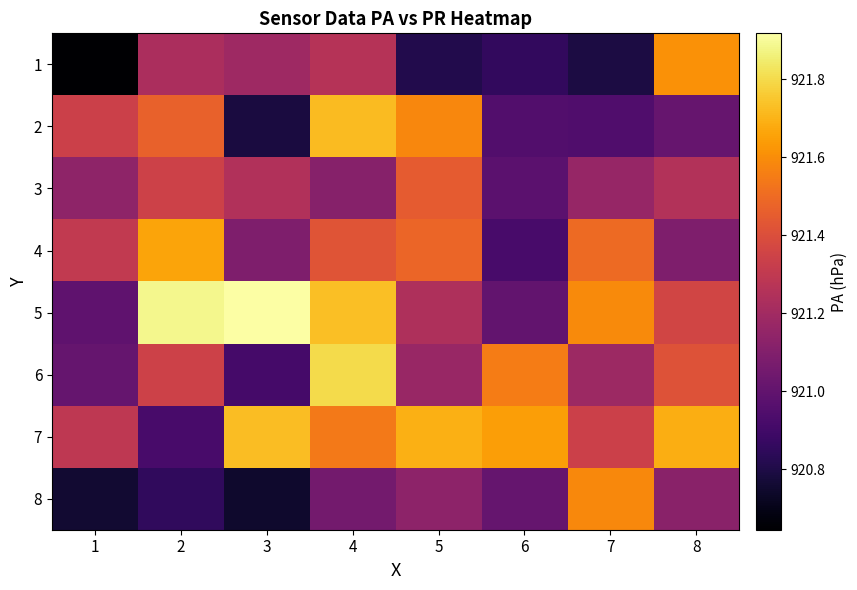

Which series has the largest total across all categories?

7